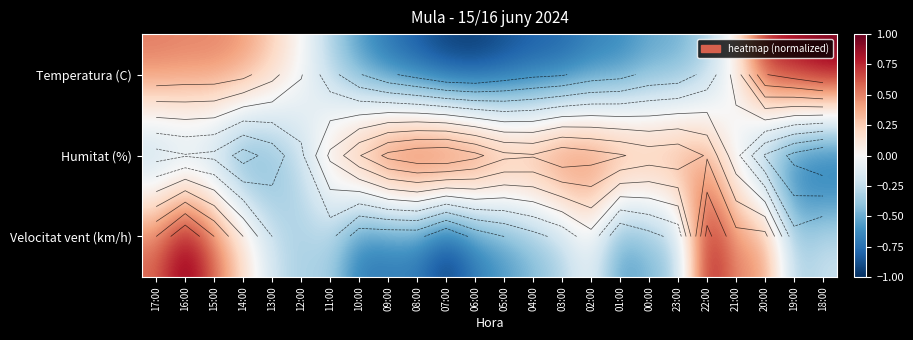

Between 23:00 and 08:00, which is larger?

23:00